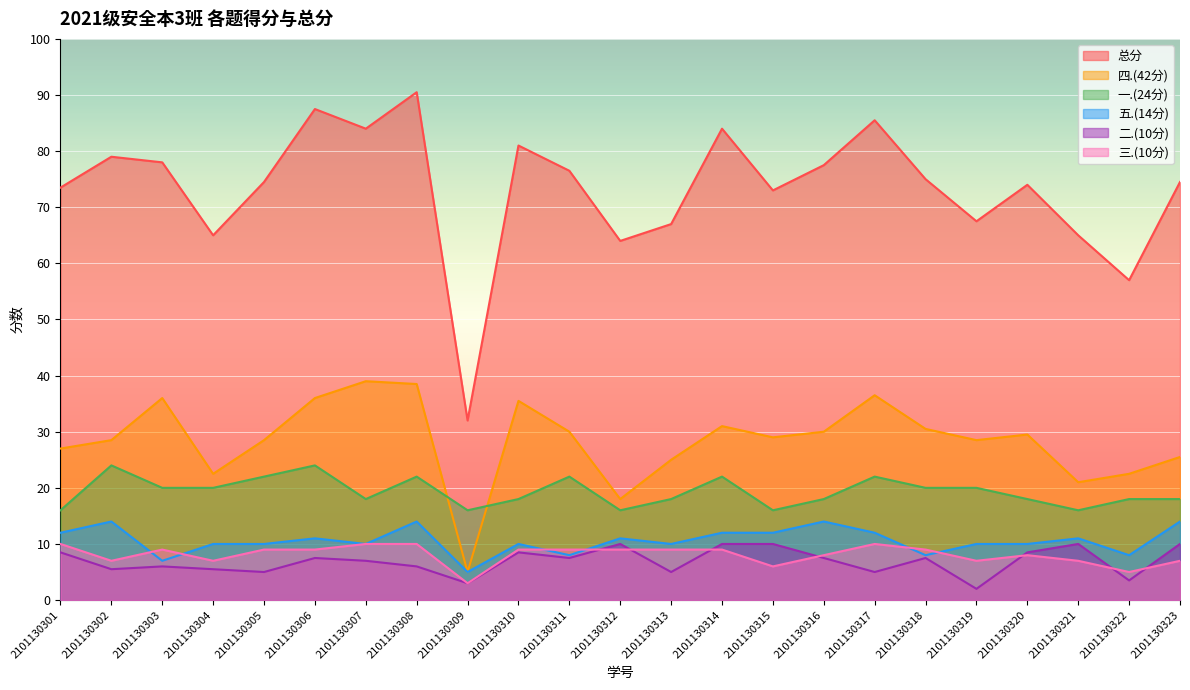

At which category is the sum across all series the highest?

2101130308